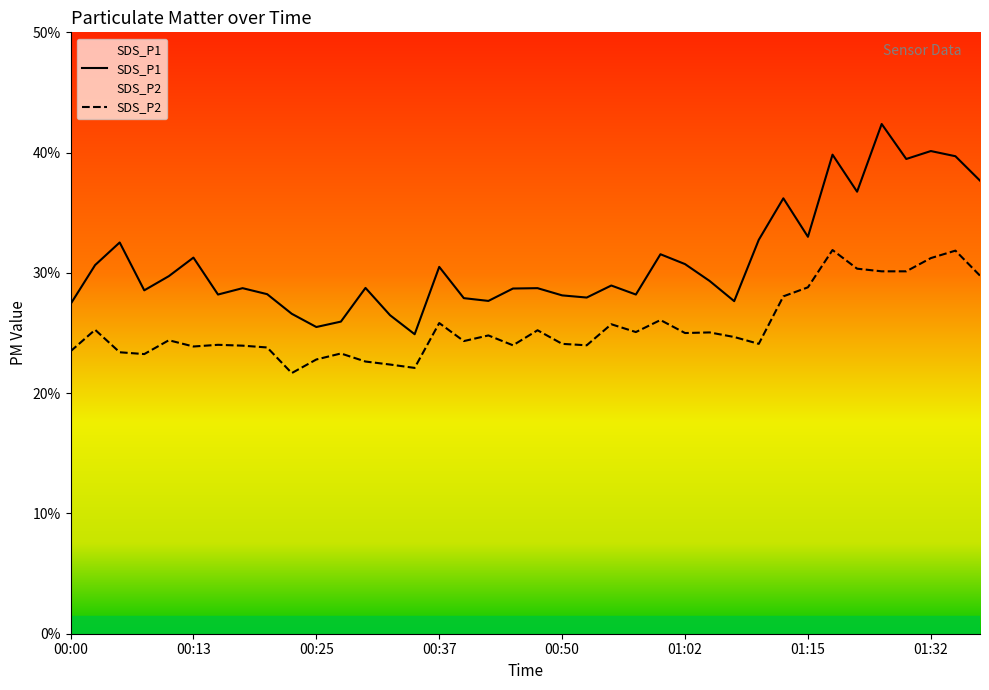

True or false: SDS_P2 has more than 0 interior local peaks.

True